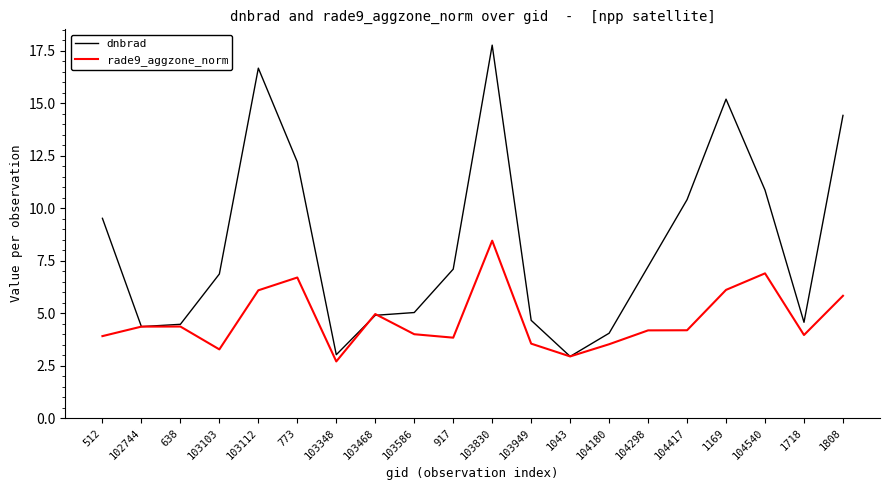

Is this an area chart (filled region under the line)?

No